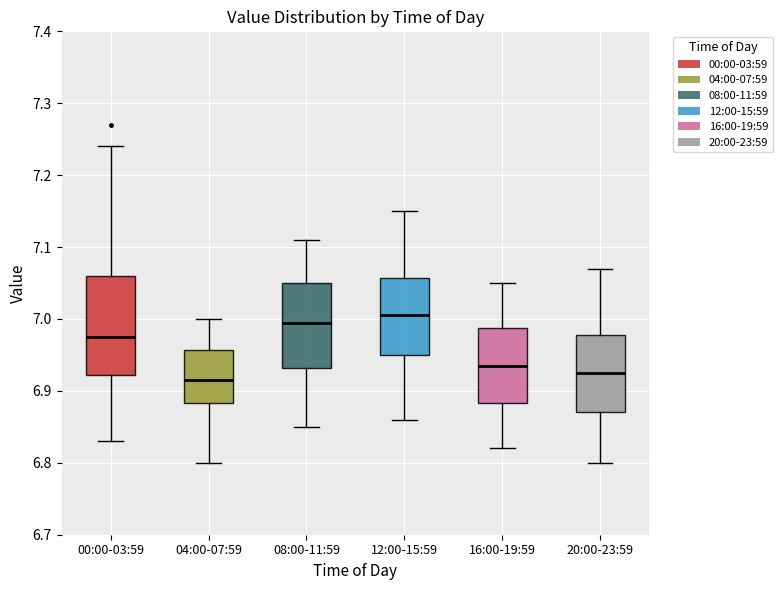

Reading left to right, transcribe this box plot: for each box, give where its median line is, the range the box spans, and where its two whiskers end, as read against the y-axis. The values are not printed on the chart, so give them approximately, as read against the axis.

00:00-03:59: median 6.98, box 6.92 to 7.06, whiskers 6.83 to 7.24
04:00-07:59: median 6.92, box 6.88 to 6.96, whiskers 6.80 to 7.00
08:00-11:59: median 7.00, box 6.93 to 7.05, whiskers 6.85 to 7.11
12:00-15:59: median 7.01, box 6.95 to 7.06, whiskers 6.86 to 7.15
16:00-19:59: median 6.94, box 6.88 to 6.99, whiskers 6.82 to 7.05
20:00-23:59: median 6.93, box 6.87 to 6.98, whiskers 6.80 to 7.07